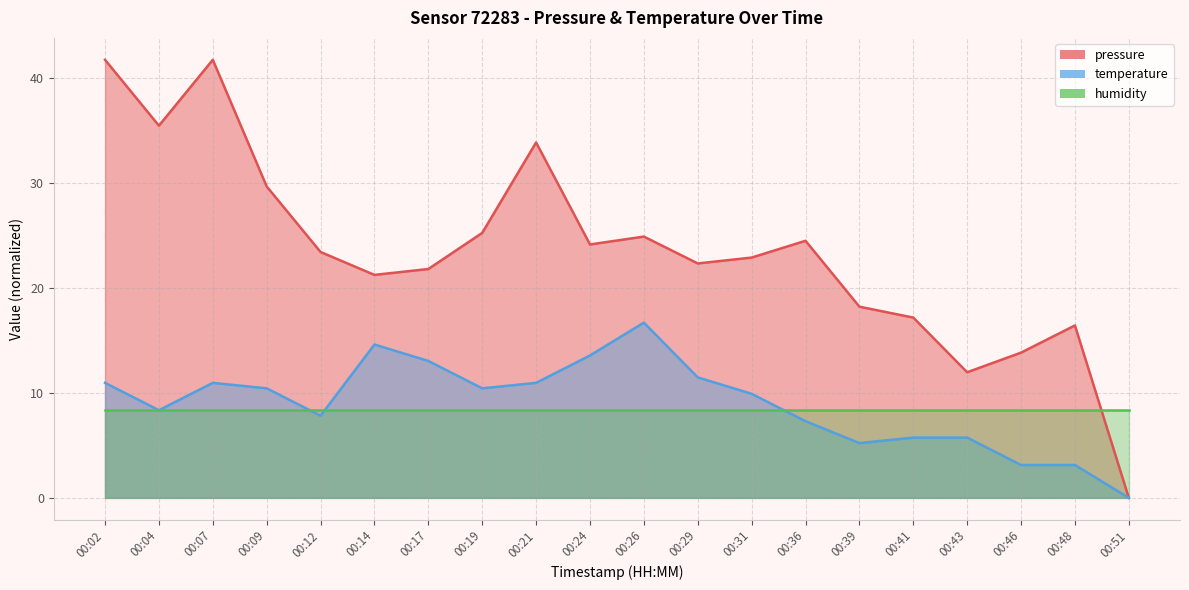

True or false: pressure and temperature intersect in this chart.

False